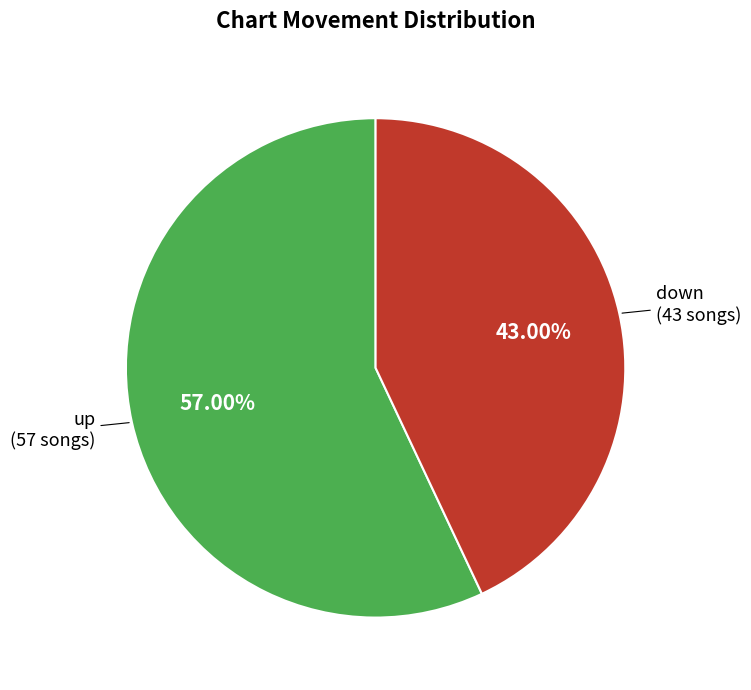

Which slice is the largest?

up